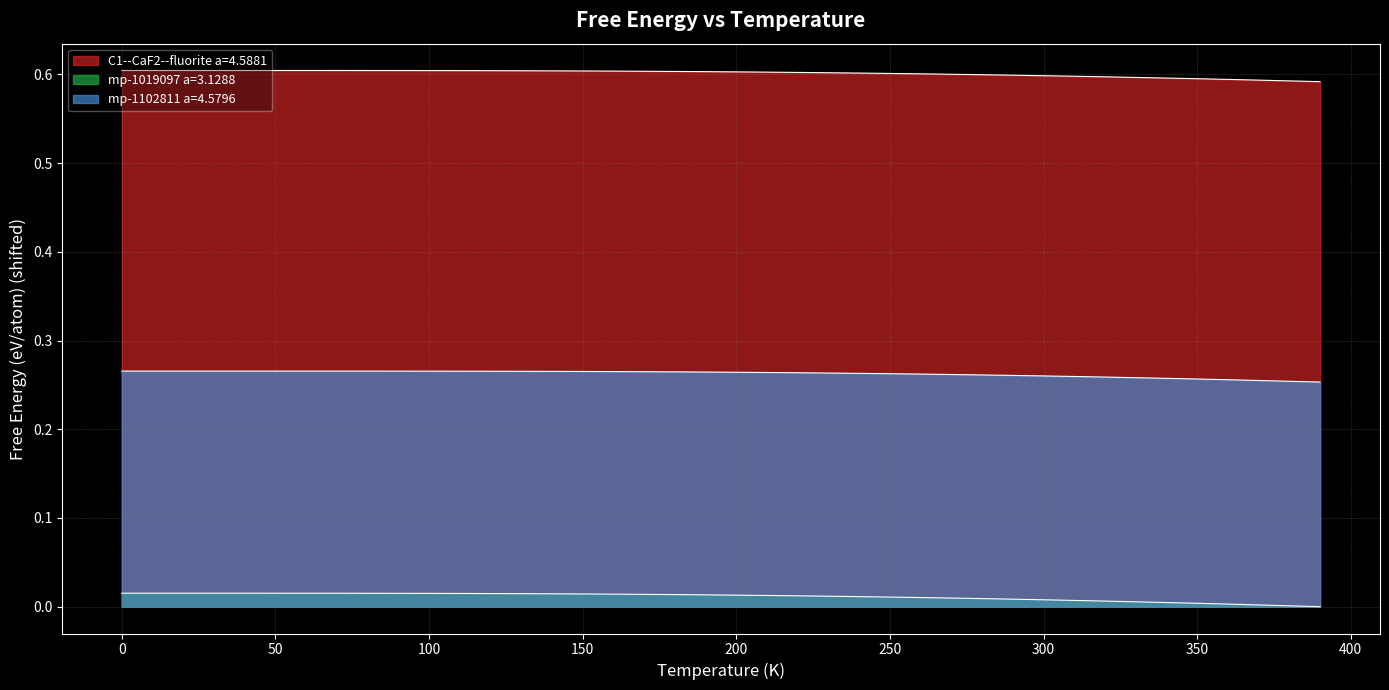

How many distinct data groups are displayed?

3